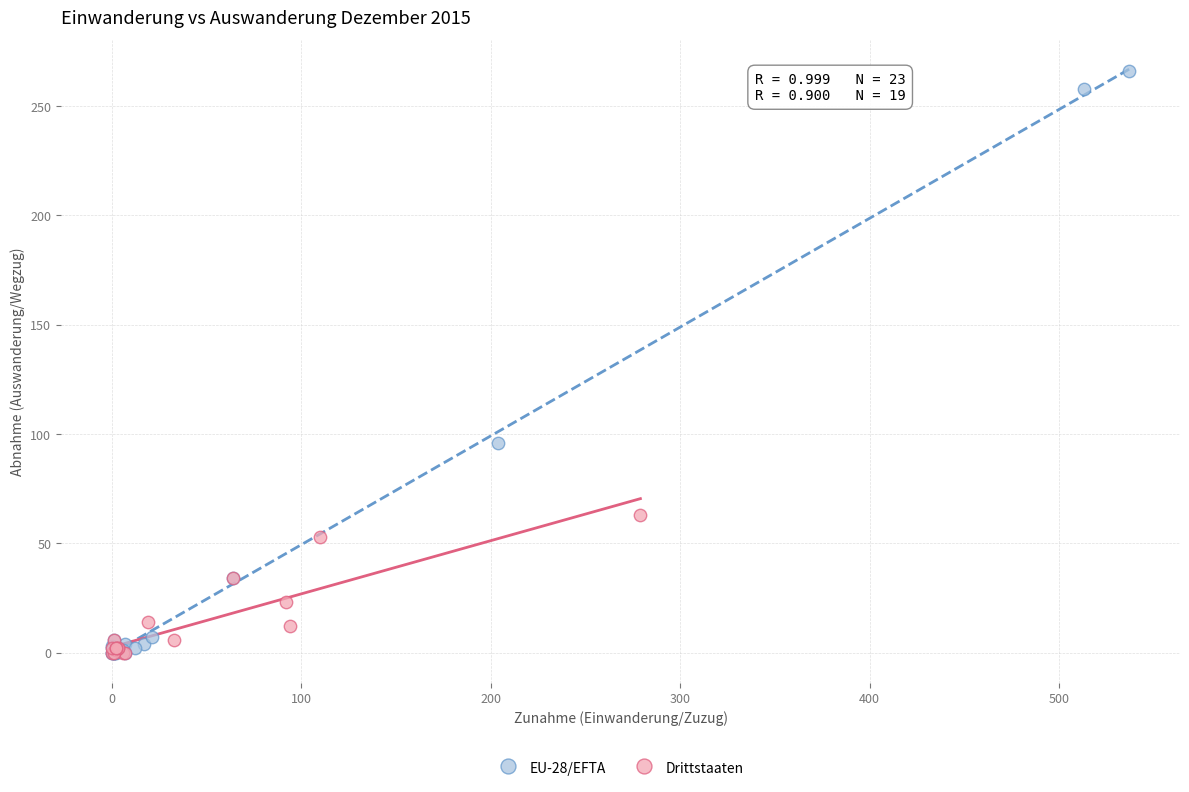

Which series contains the highest Y value?

EU-28/EFTA